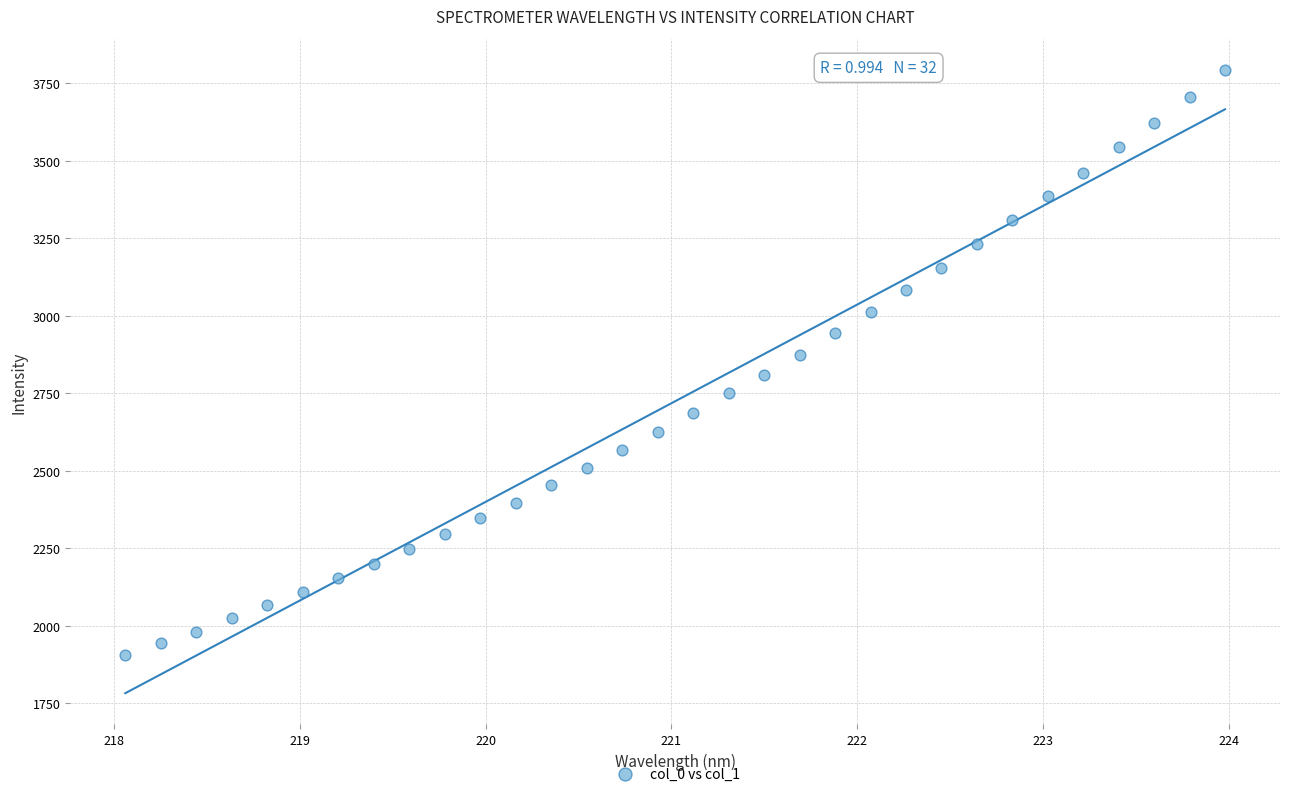

What is the range of Y values (max minus min)?

1887.2